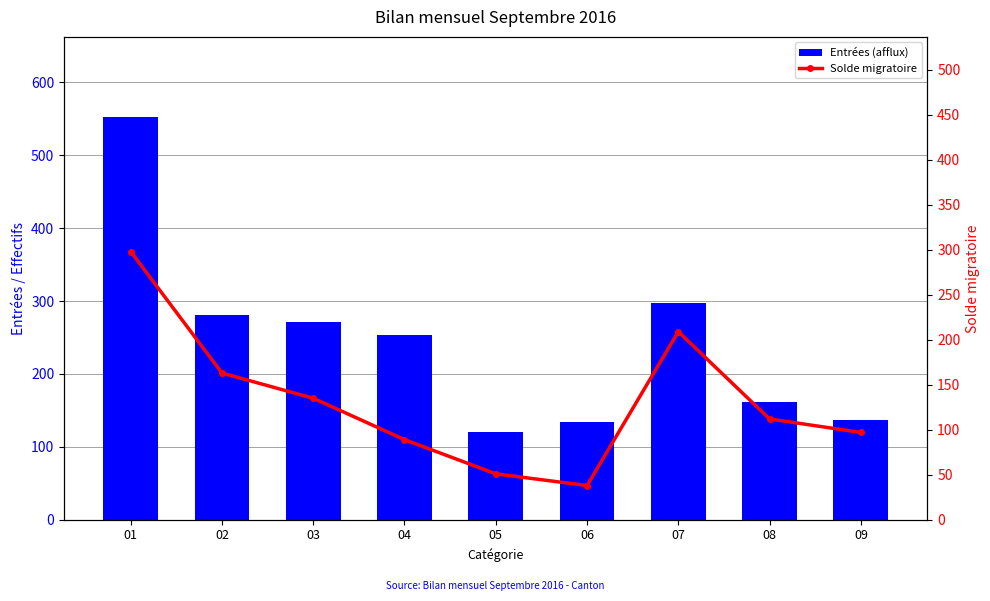

What is the highest value of the Solde migratoire series?

298